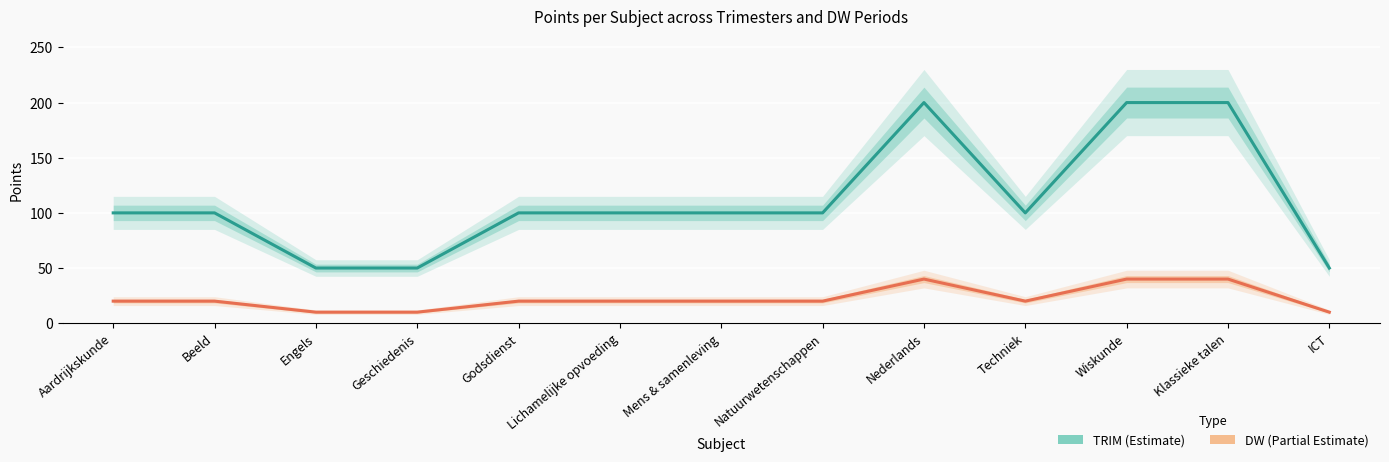

Where is DW (1-2-3) nearest to the value 25?

Aardrijkskunde